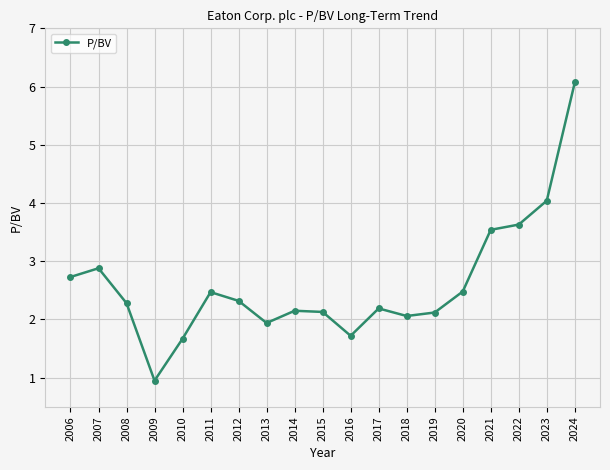

How many lines are shown in the chart?

1